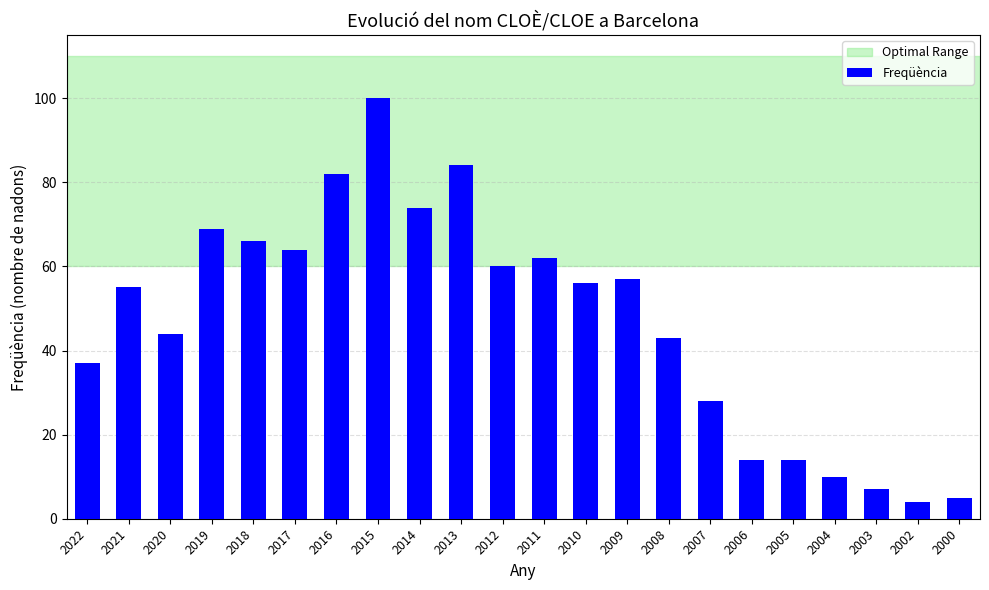

What is the difference between the maximum and second lowest values?

95